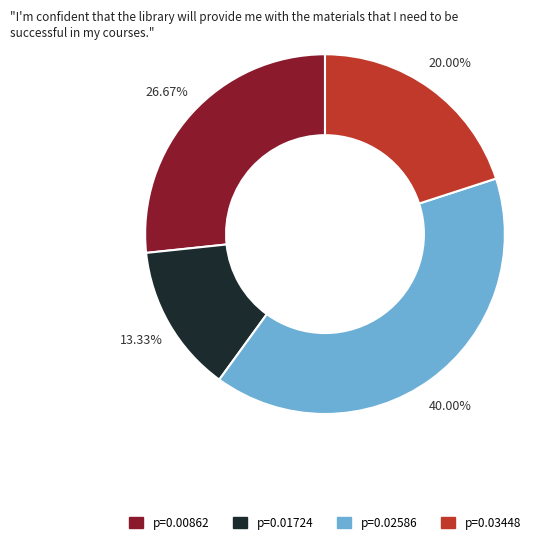

Is there any slice that represents more than half of the pie?

No